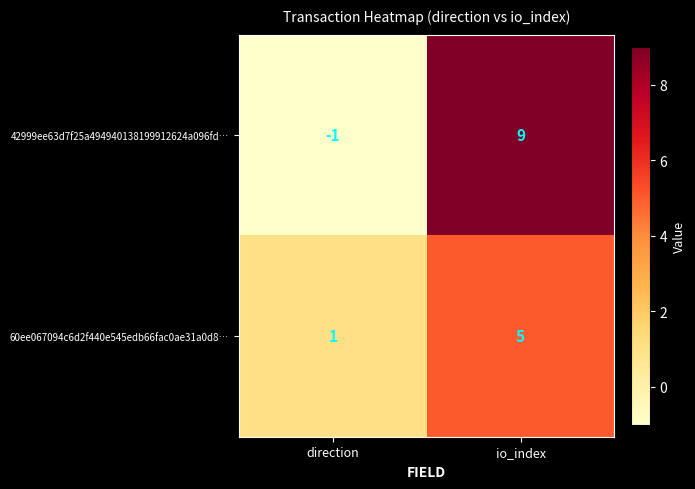

Which category has the highest value across all series?

io_index